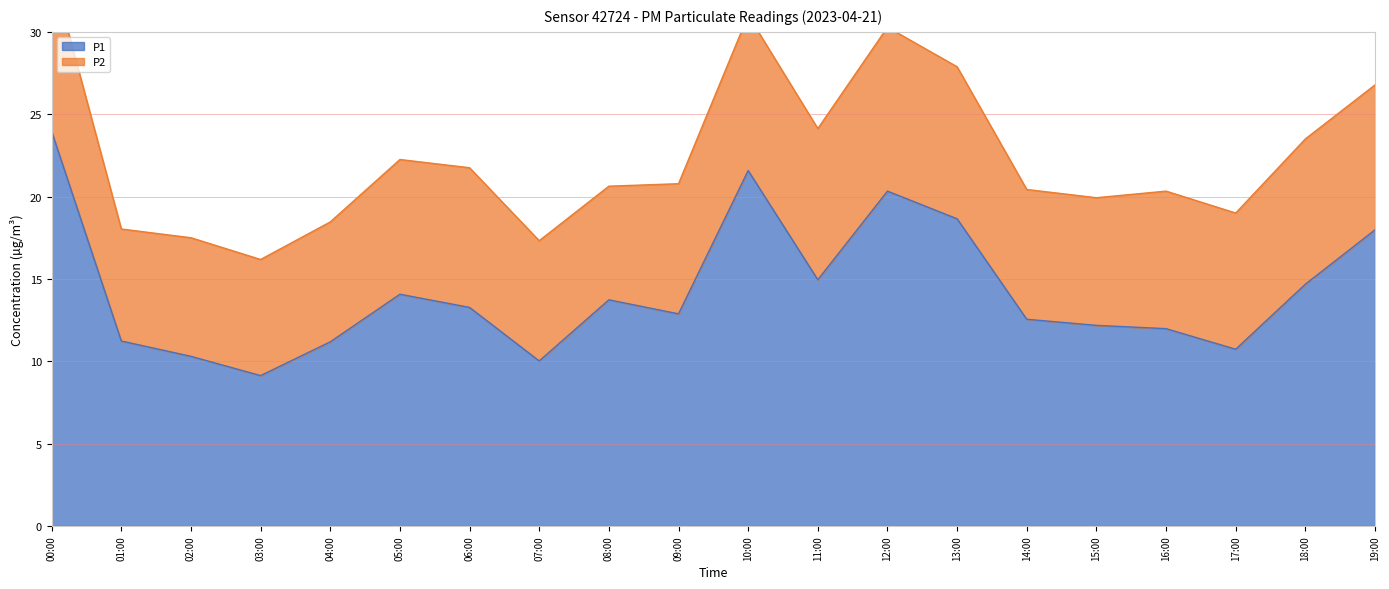

What is the ratio of the value at 05:00 to the value at 03:00?

1.5